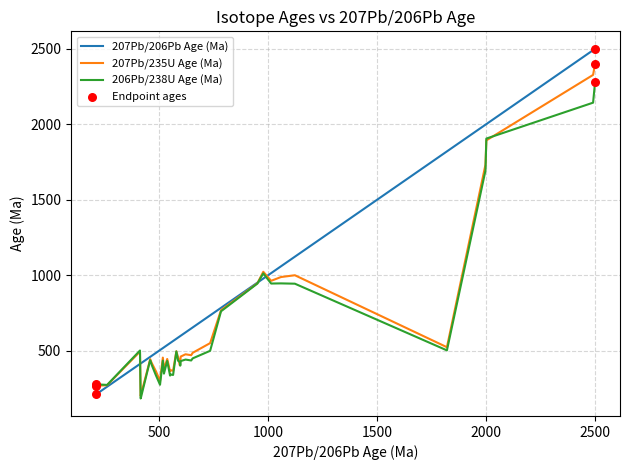

Which series has the largest total across all categories?

207Pb/206Pb Age (Ma)